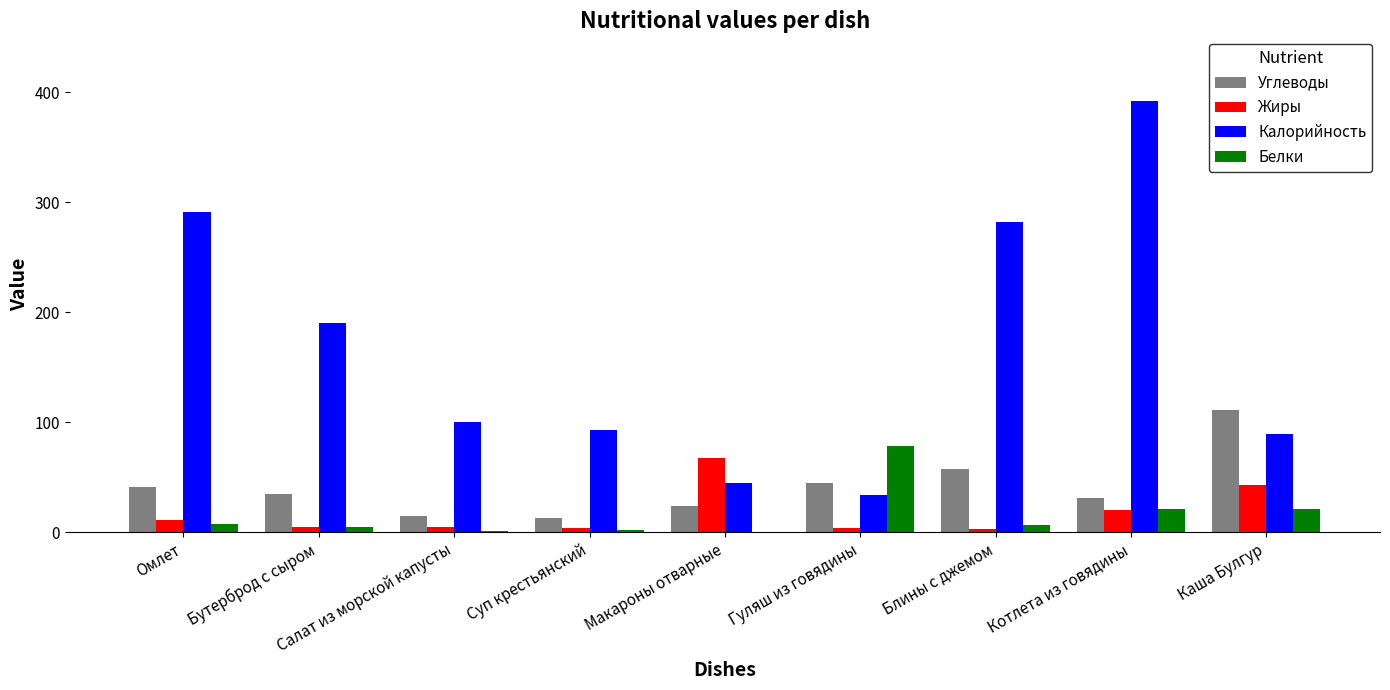

At which label is Калорийность closest to 213?

Бутерброд с сыром